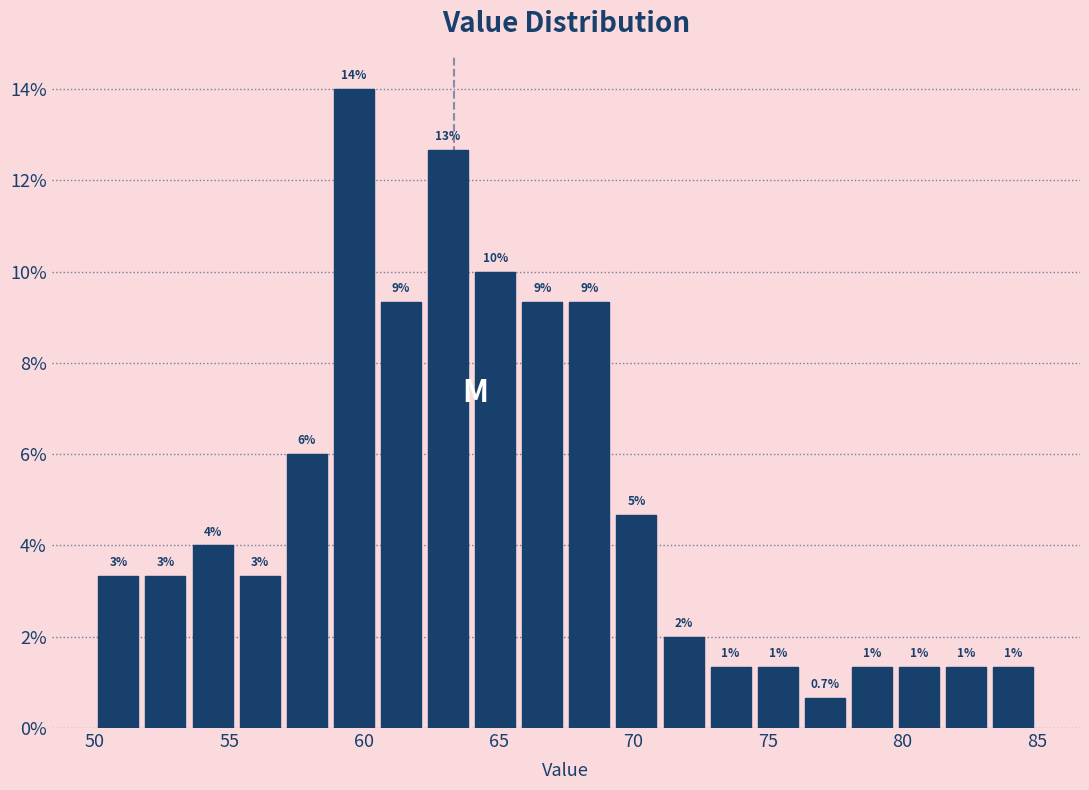

Around what value on the x-axis is the tallest bar? Give the approximate position of its centre, as read against the axis.

59.5